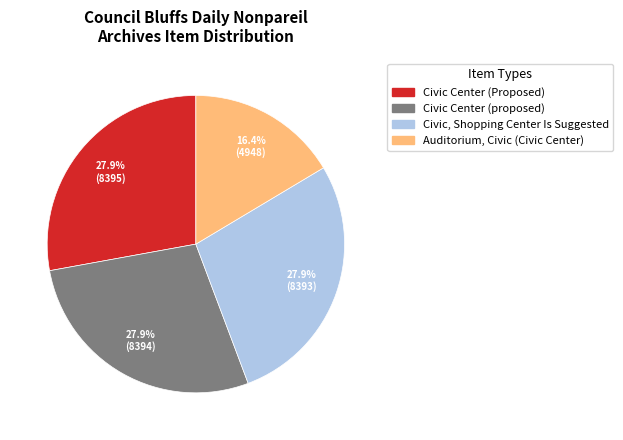

To the nearest percent, what is the difference between the largest and smallest slice percentages?

11%